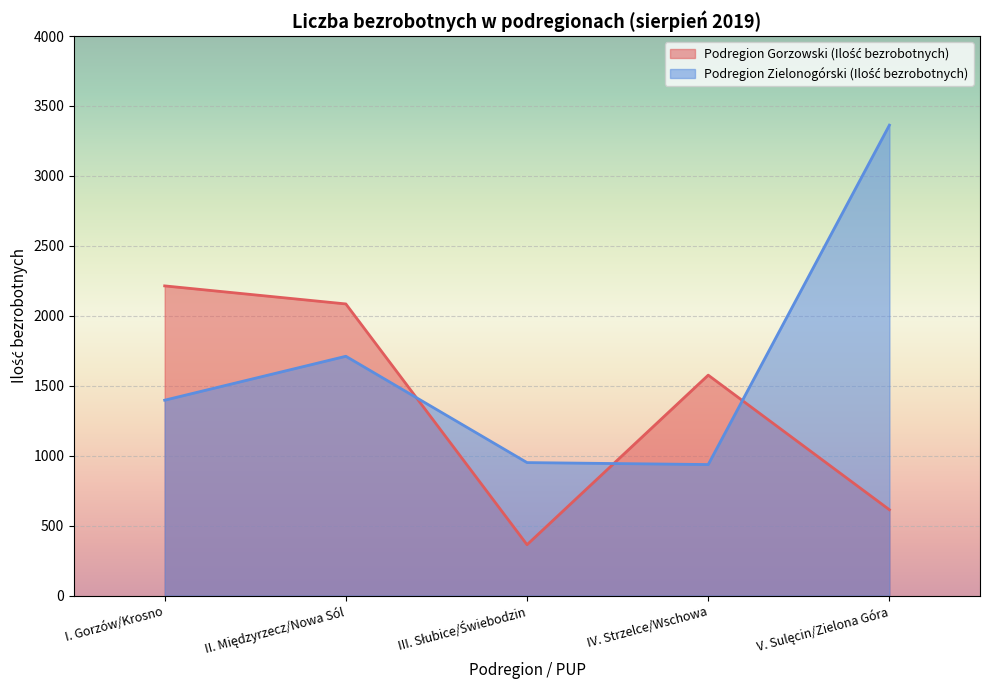

True or false: Podregion Zielonogórski (Ilość bezrobotnych) and Podregion Gorzowski (Ilość bezrobotnych) cross at least once.

True